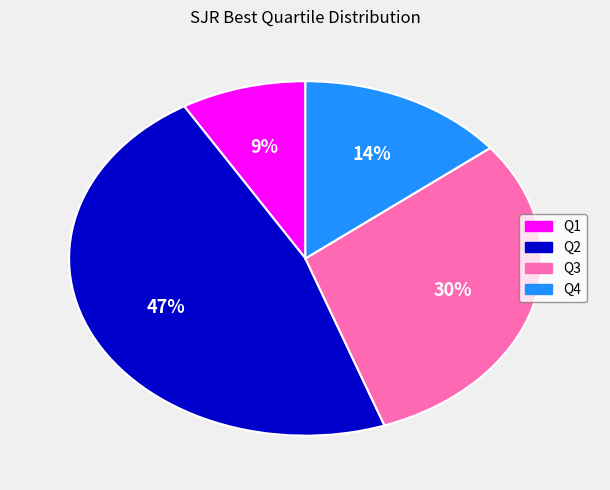

Combined, do Q1 and Q3 account for over 50%?

No